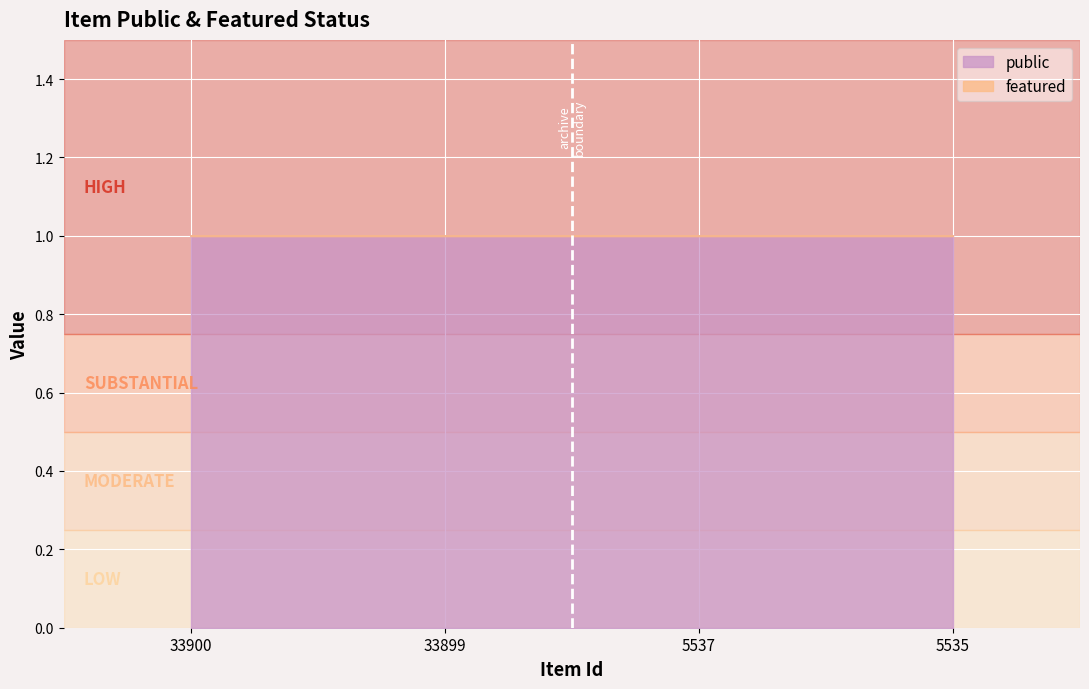

True or false: public has a value of 1 at 33900.

True